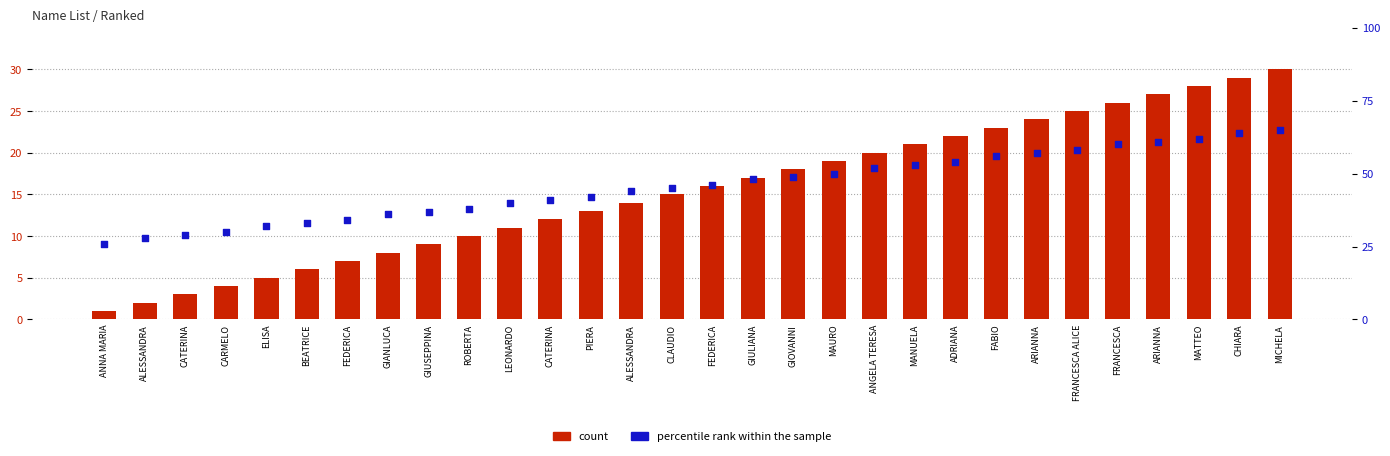

Which series has the largest Y range (max minus min)?

percentile rank within the sample